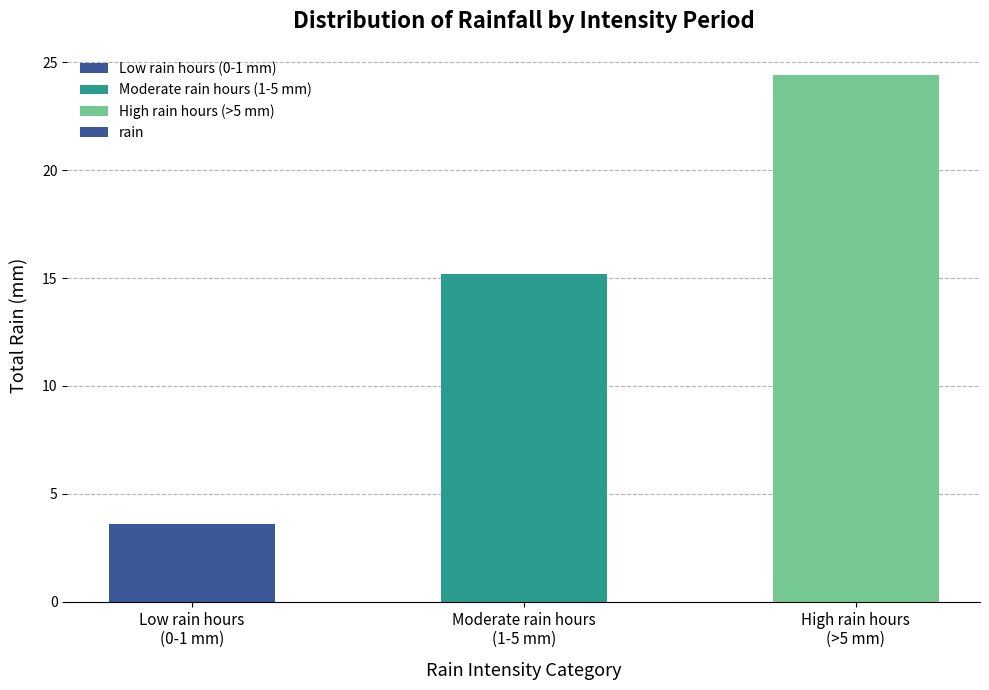

At which label is the value closest to 14?

Moderate rain hours
(1-5 mm)